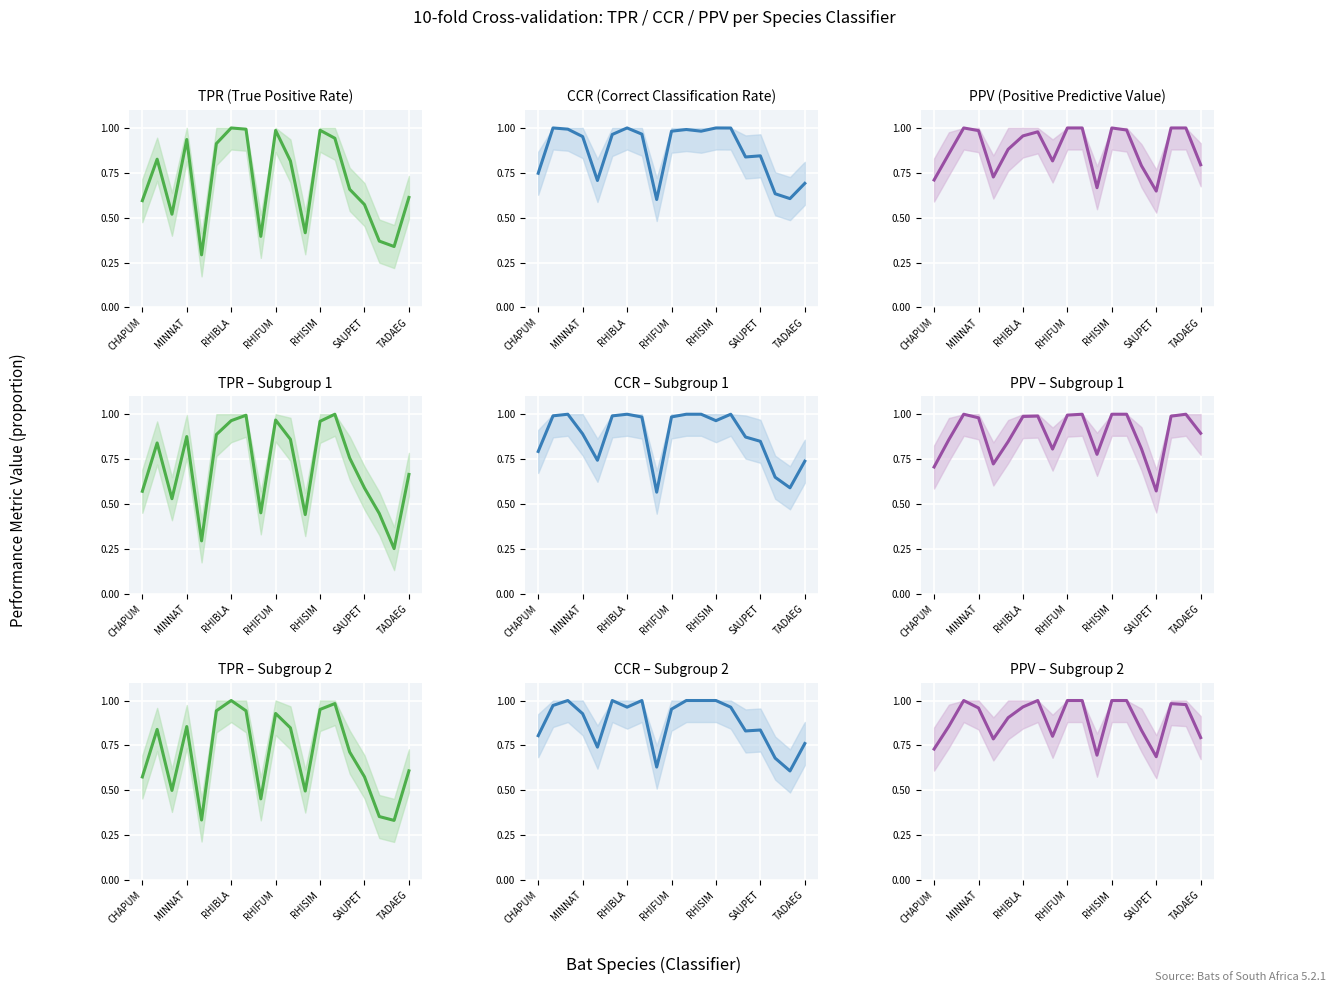

List the series in order of their peak value, lowest first.

TPR, CCR, PPV